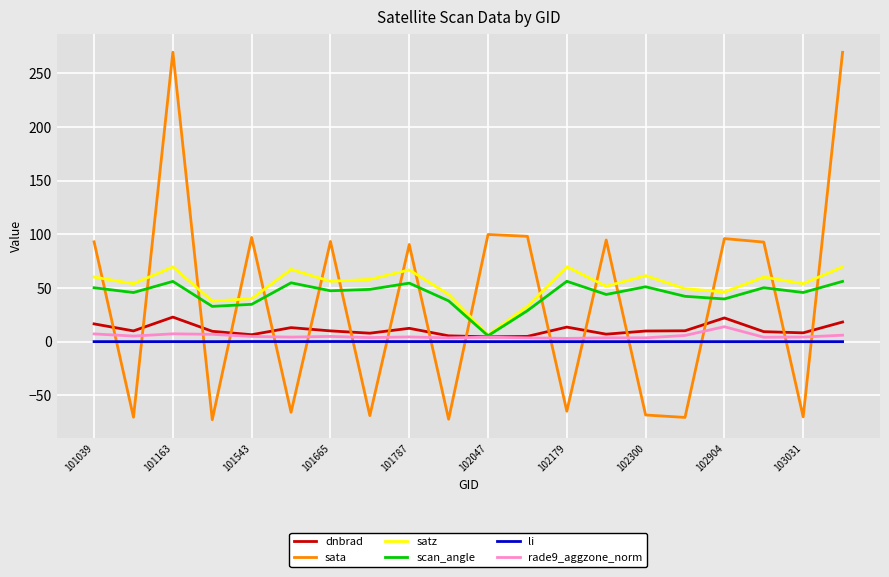

What is the greatest value displayed?

269.7